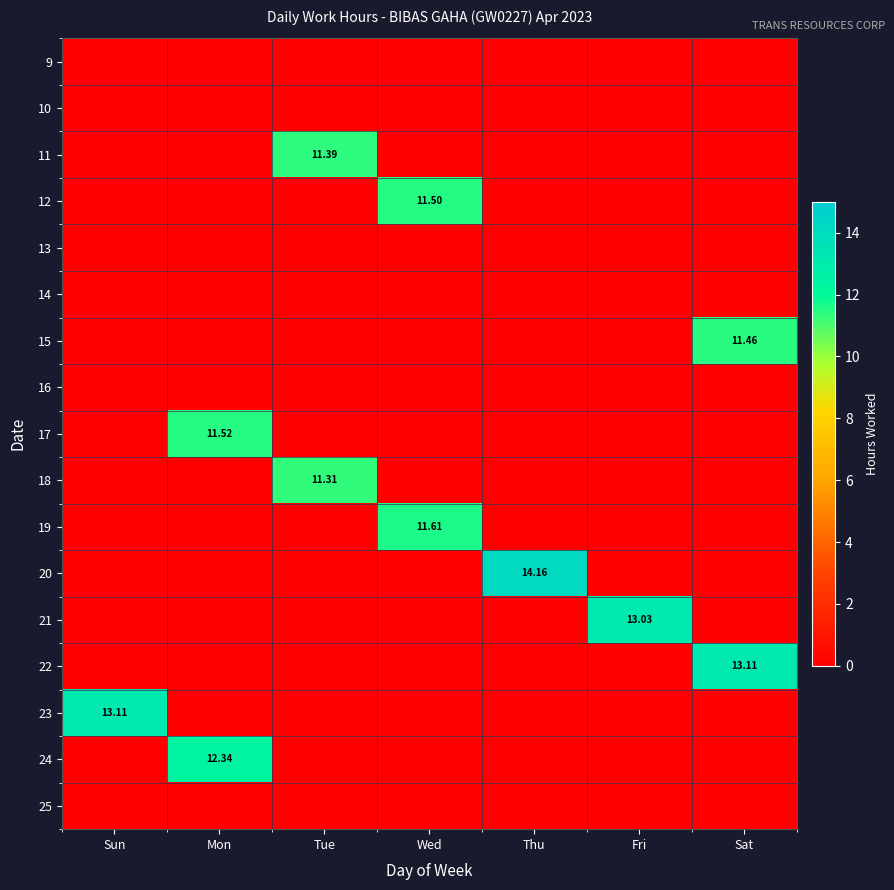

Between Thu and Wed, which is larger?

Thu